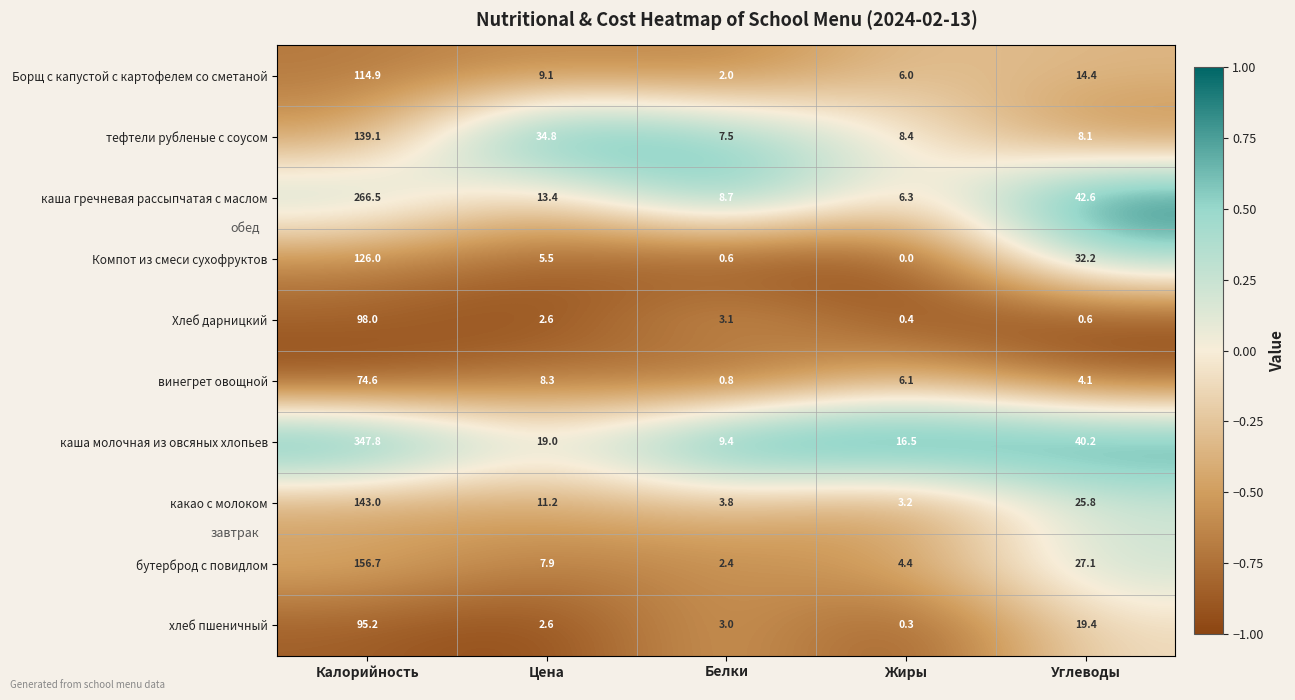

Rank the series at Калорийность from highest to lowest value.

каша молочная из овсяных хлопьев, каша гречневая рассыпчатая с маслом, бутерброд с повидлом, какао с молоком, тефтели рубленые с соусом, Компот из смеси сухофруктов, Борщ с капустой с картофелем со сметаной, Хлеб дарницкий, хлеб пшеничный, винегрет овощной